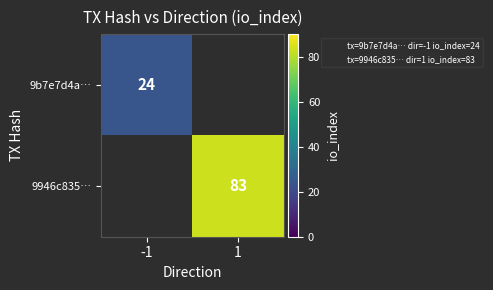

Between 1 and -1, which is larger?

-1